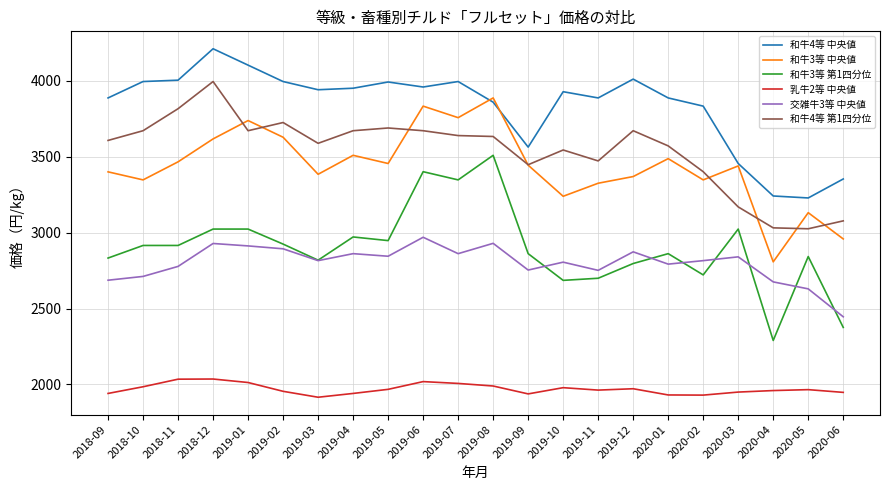

True or false: 和牛4等 第1四分位 has a value of 3726 at 2019-02.

True